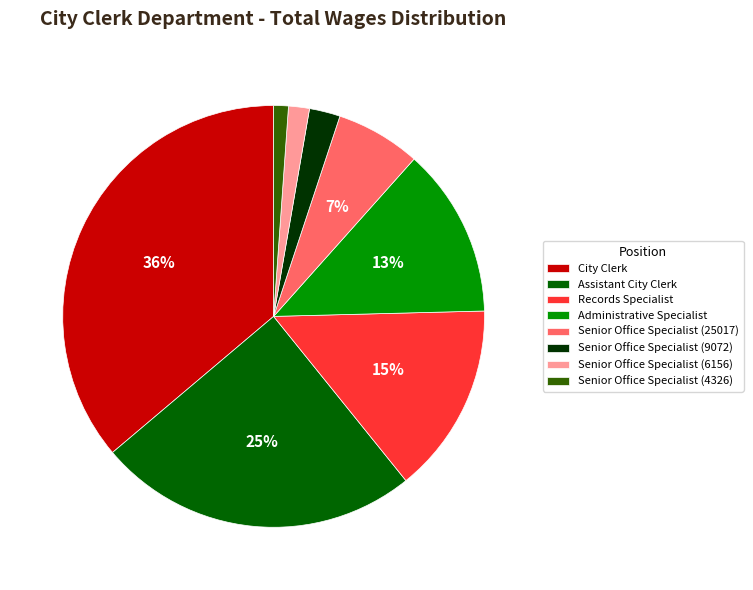

The City Clerk slice represents 50% of the pie. True or false?

False